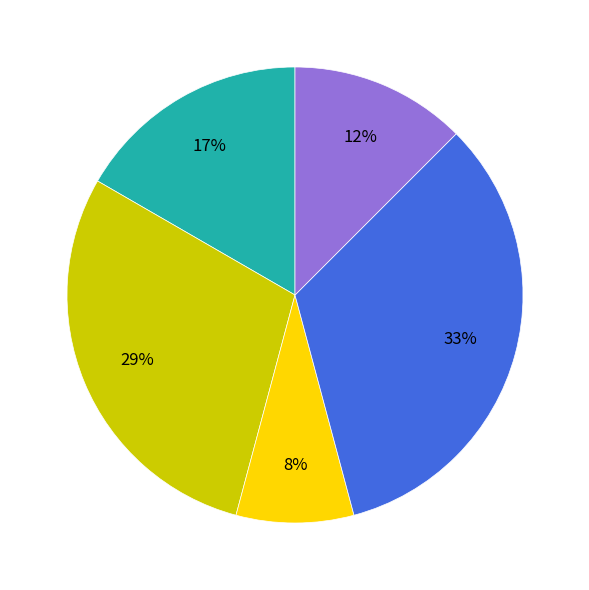

Is there a majority slice in this chart?

No